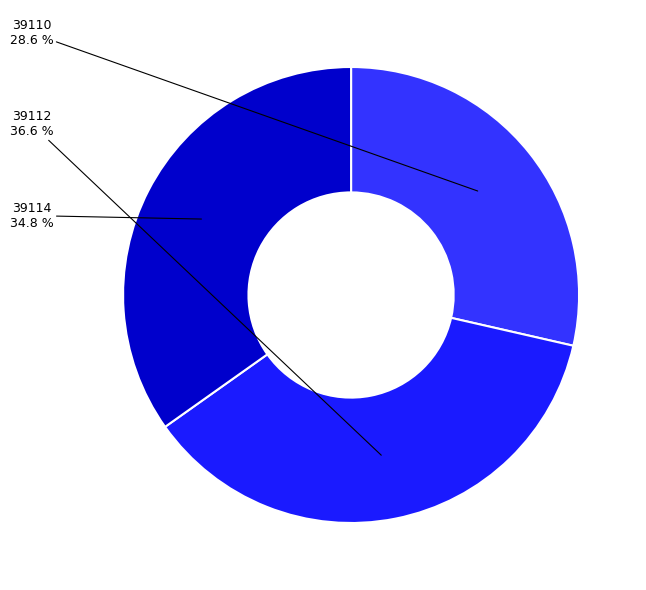

To the nearest percent, what is the difference between the largest and smallest slice percentages?

8%